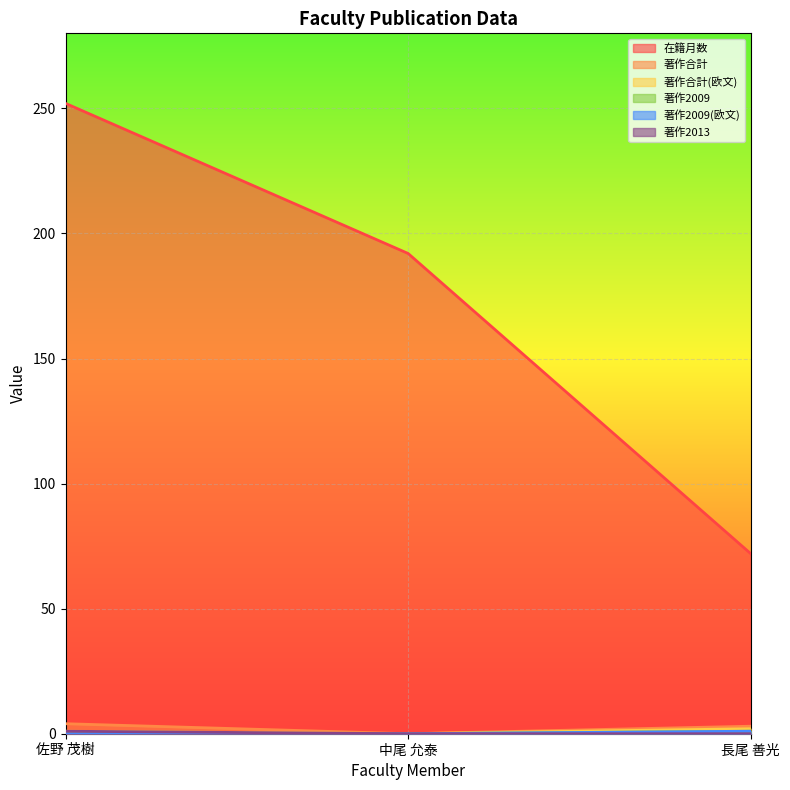

What is the label of the 1st point from the right?

長尾 善光